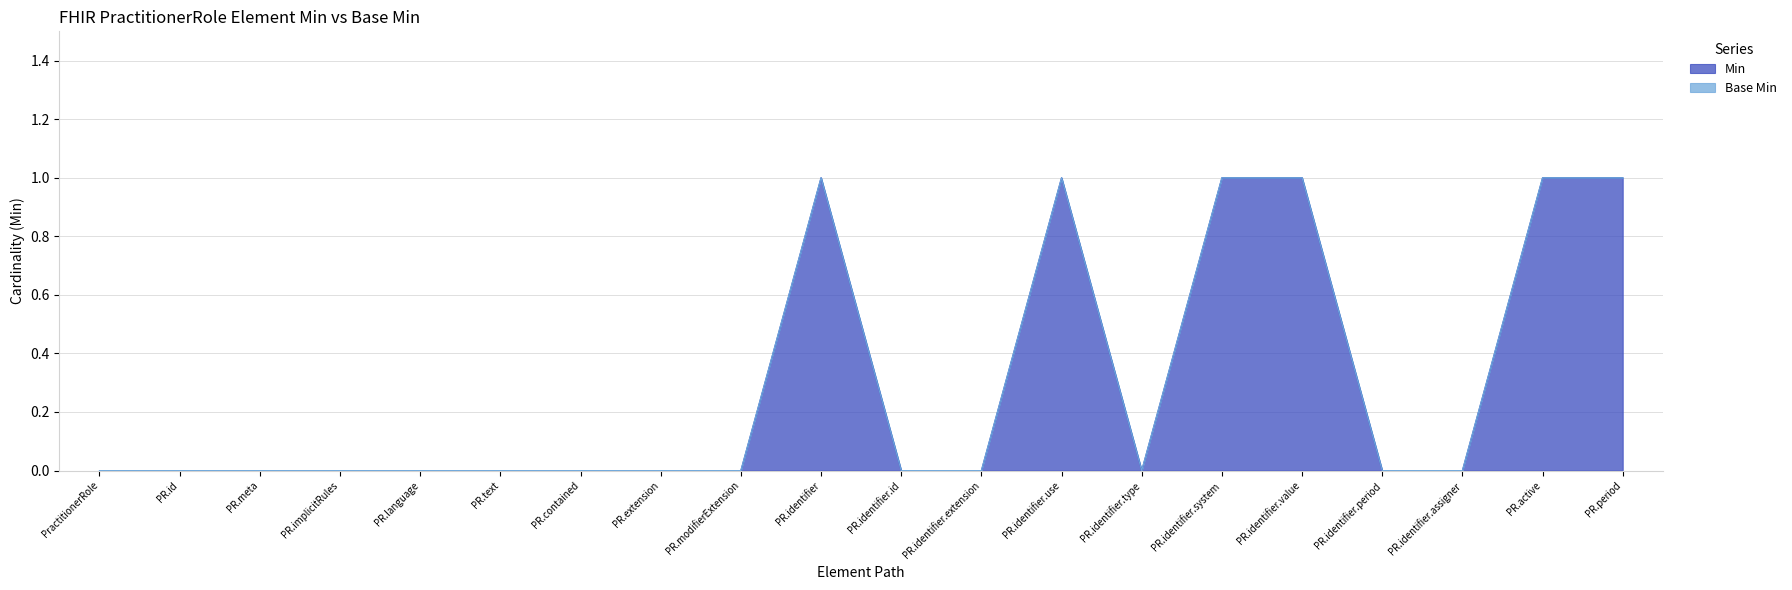

Is it true that Min equals 0 at PR.identifier?

False